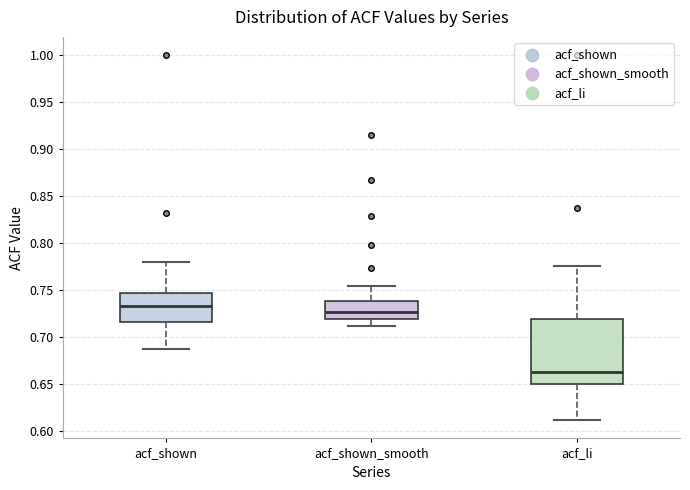

Reading left to right, read every box against the y-axis: the position of its median line, the range the box covers, and the ends of its whiskers. The values are not printed on the chart, so give them approximately, as read against the axis.

acf_shown: median 0.735, box 0.715 to 0.745, whiskers 0.690 to 0.780
acf_shown_smooth: median 0.730, box 0.720 to 0.740, whiskers 0.710 to 0.755
acf_li: median 0.665, box 0.650 to 0.720, whiskers 0.610 to 0.775